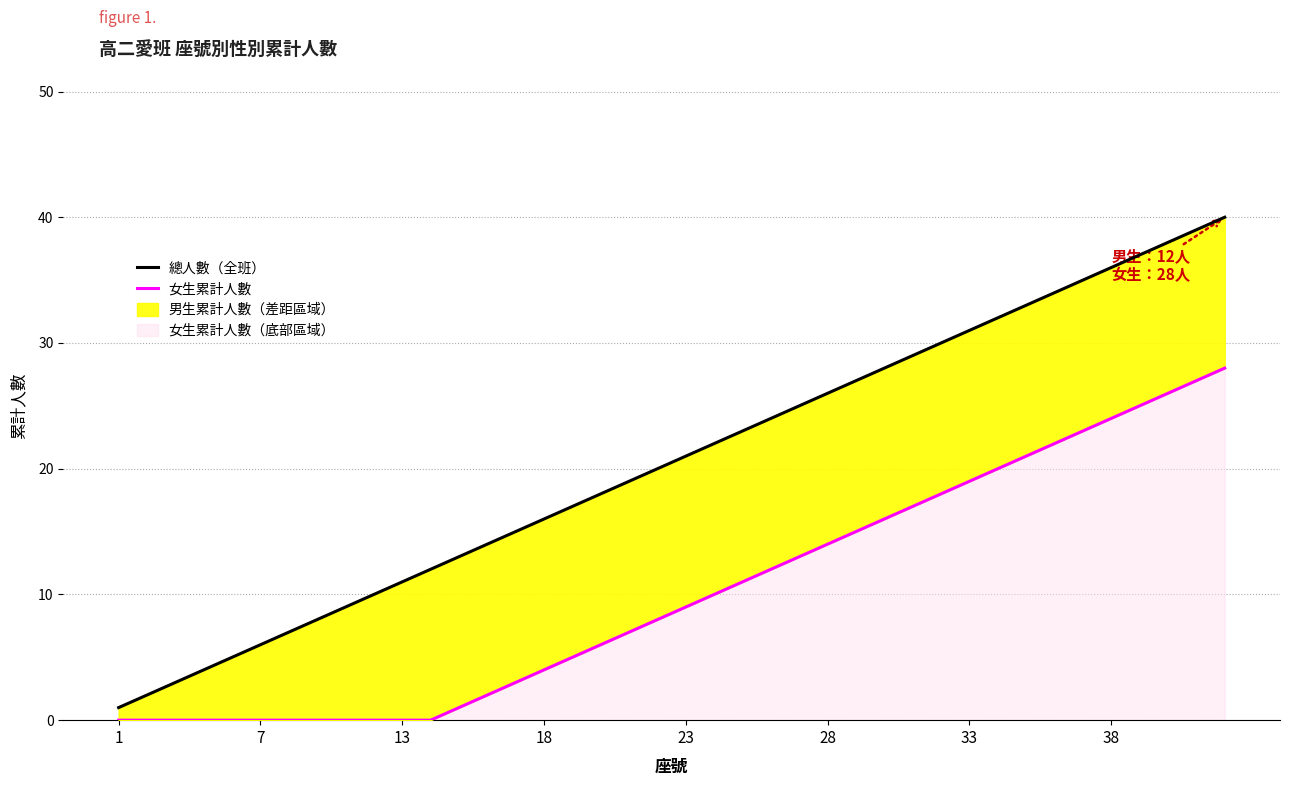

The 女生累計人數 series shows 18 at 39. True or false?

False